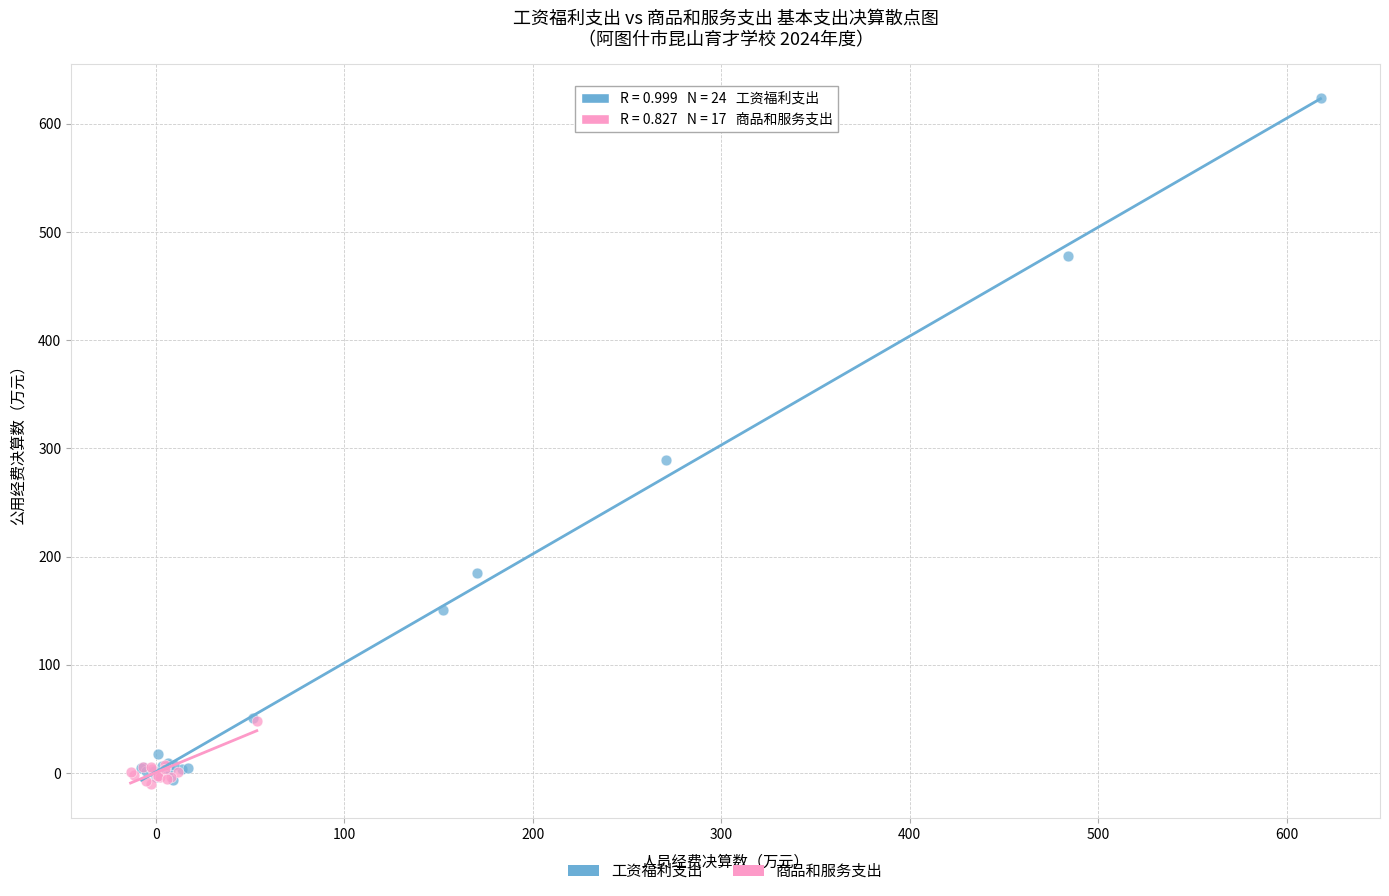

Which series has the largest Y range (max minus min)?

工资福利支出